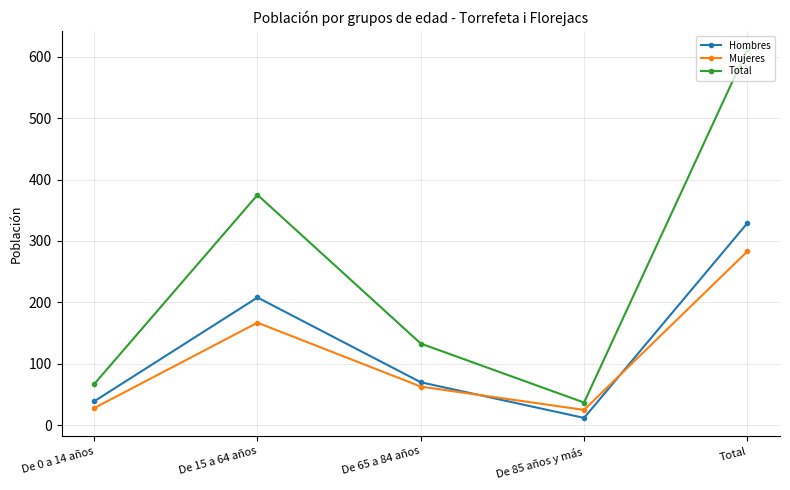

How many lines are shown in the chart?

3